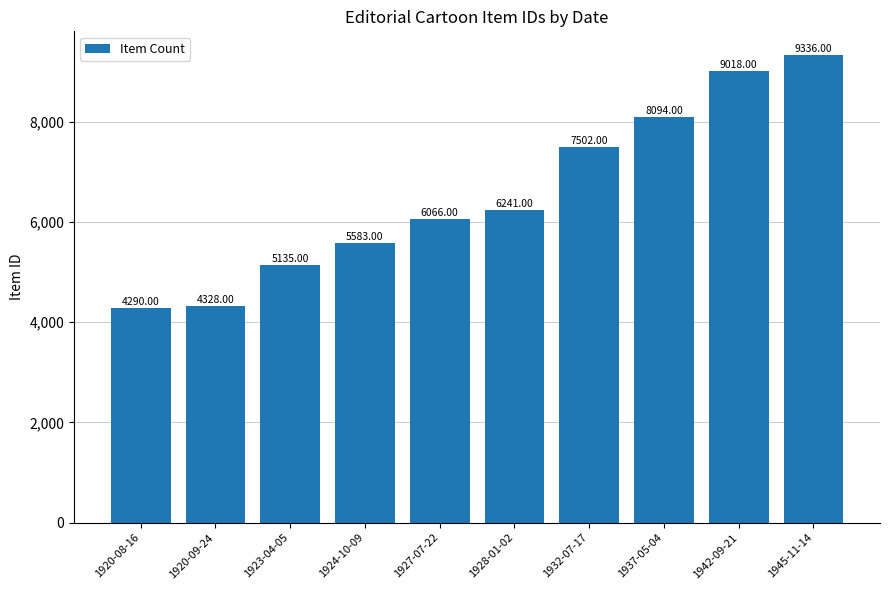

True or false: the data shows 5583 at 1924-10-09.

True